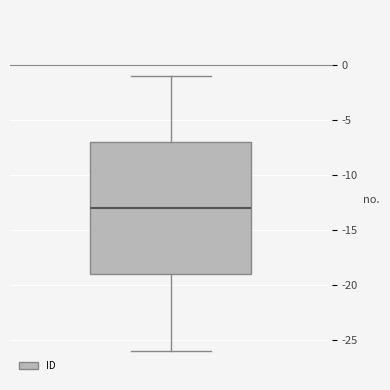

Where does the median line of the box sit on the y-axis? The values are not printed on the chart, so give them approximately, as read against the axis.

-13